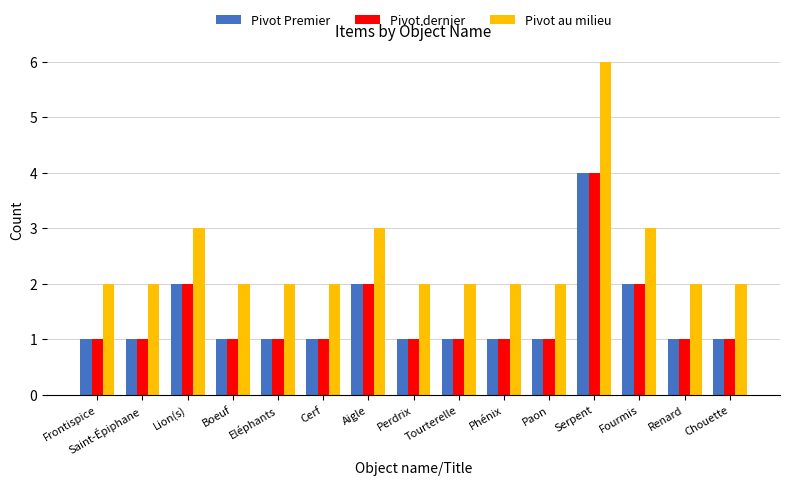

What is the maximum value for Pivot au milieu?

6